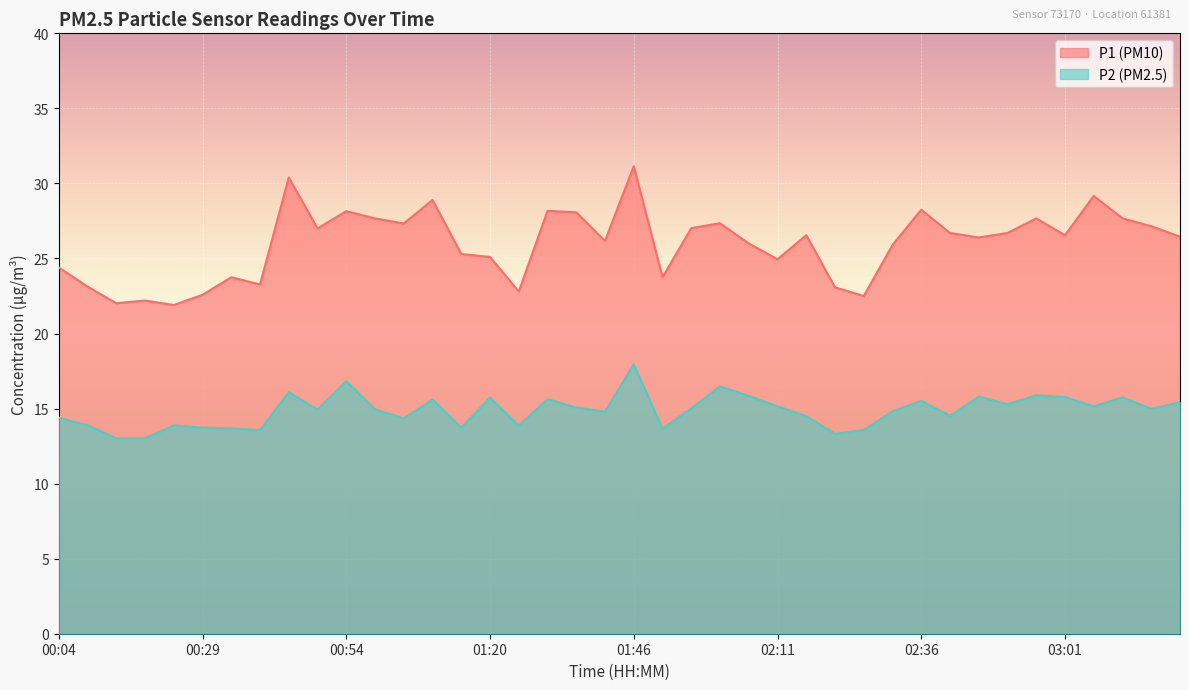

True or false: P2 and P1 cross at least once.

False